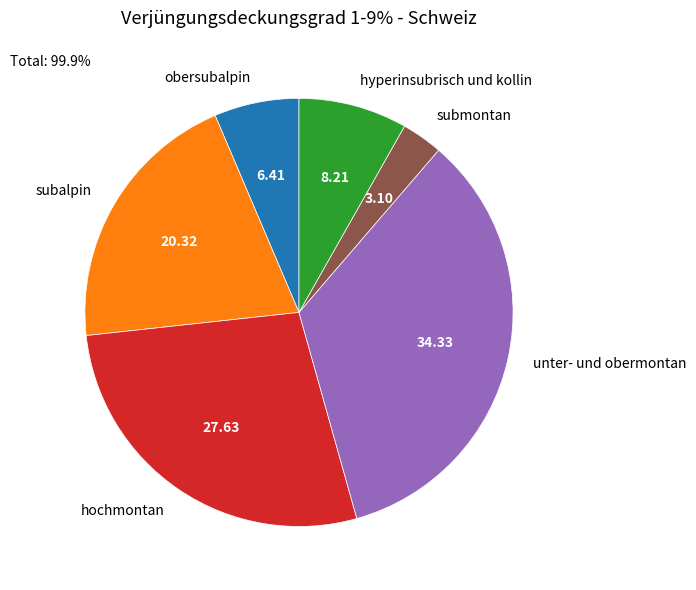

Does subalpin account for over 50% of the chart?

No